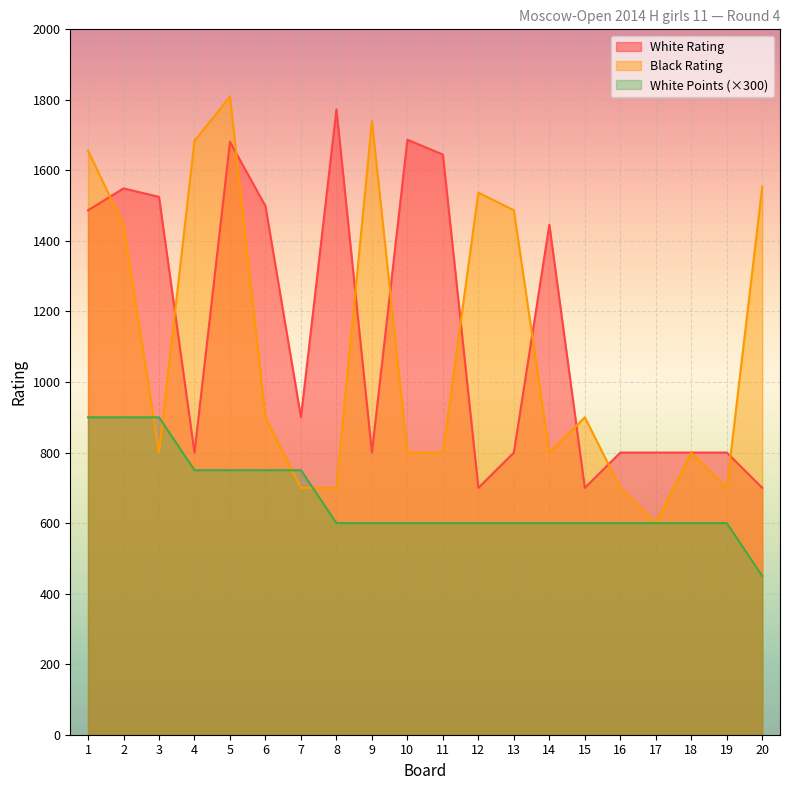

Read the Black Rating value at 3.

800